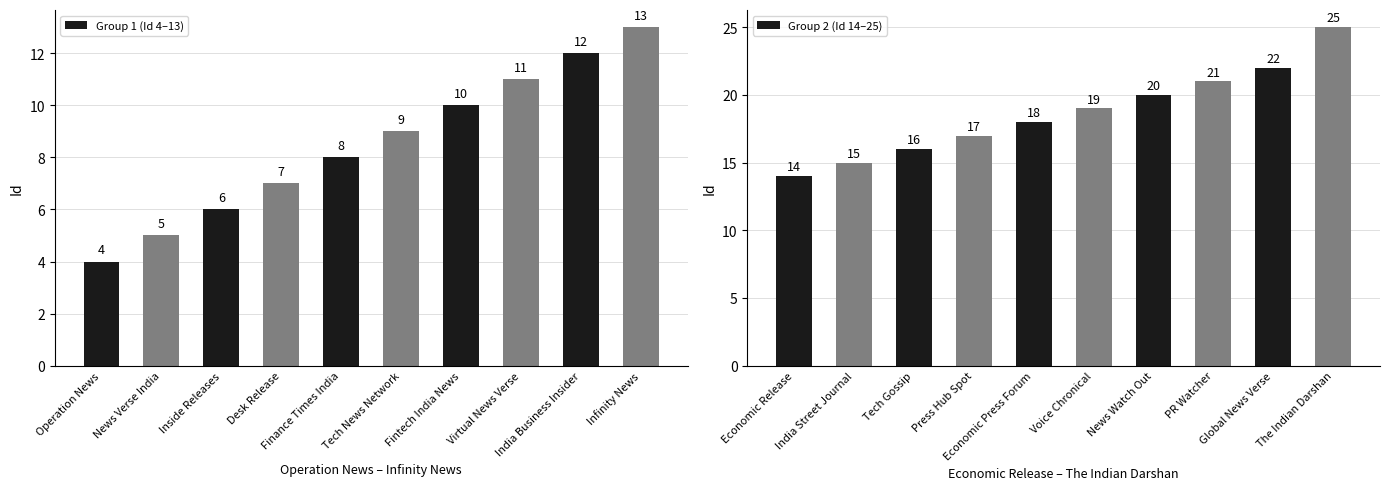

Where is Group 2 (Id 14–25) nearest to the value 19?

Voice Chronical